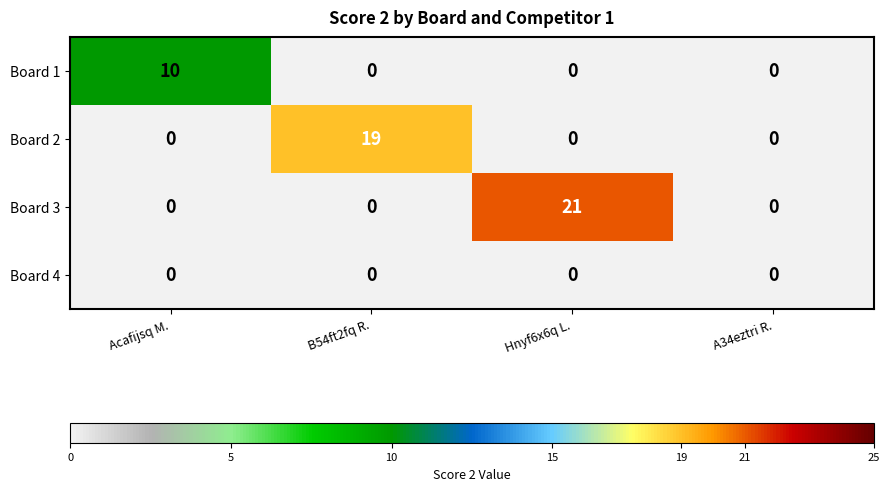

Which series changed the most between Acafijsq M. and Hnyf6x6q L.?

Board 3